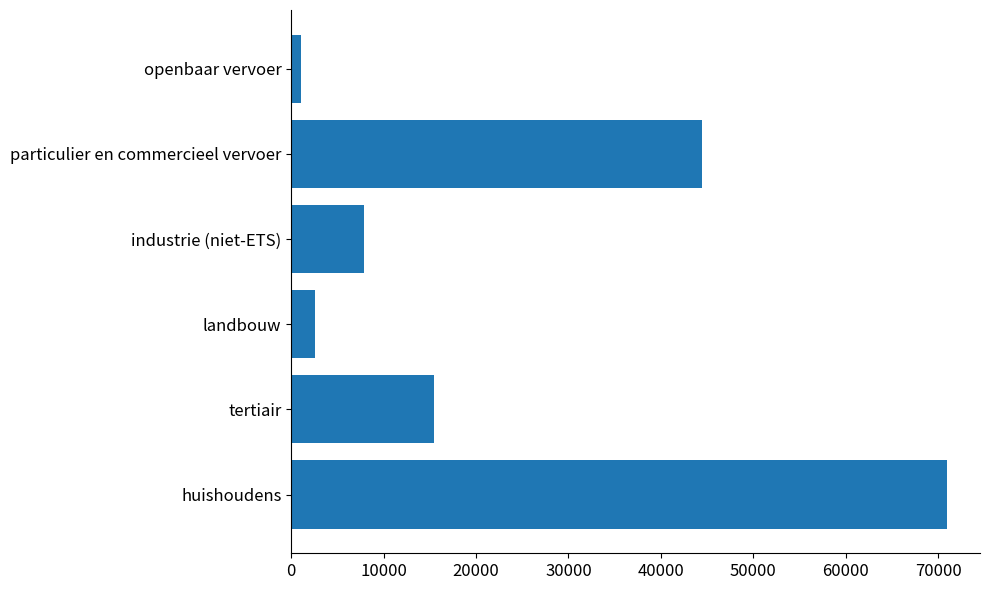

Count the number of categories in the chart.

6